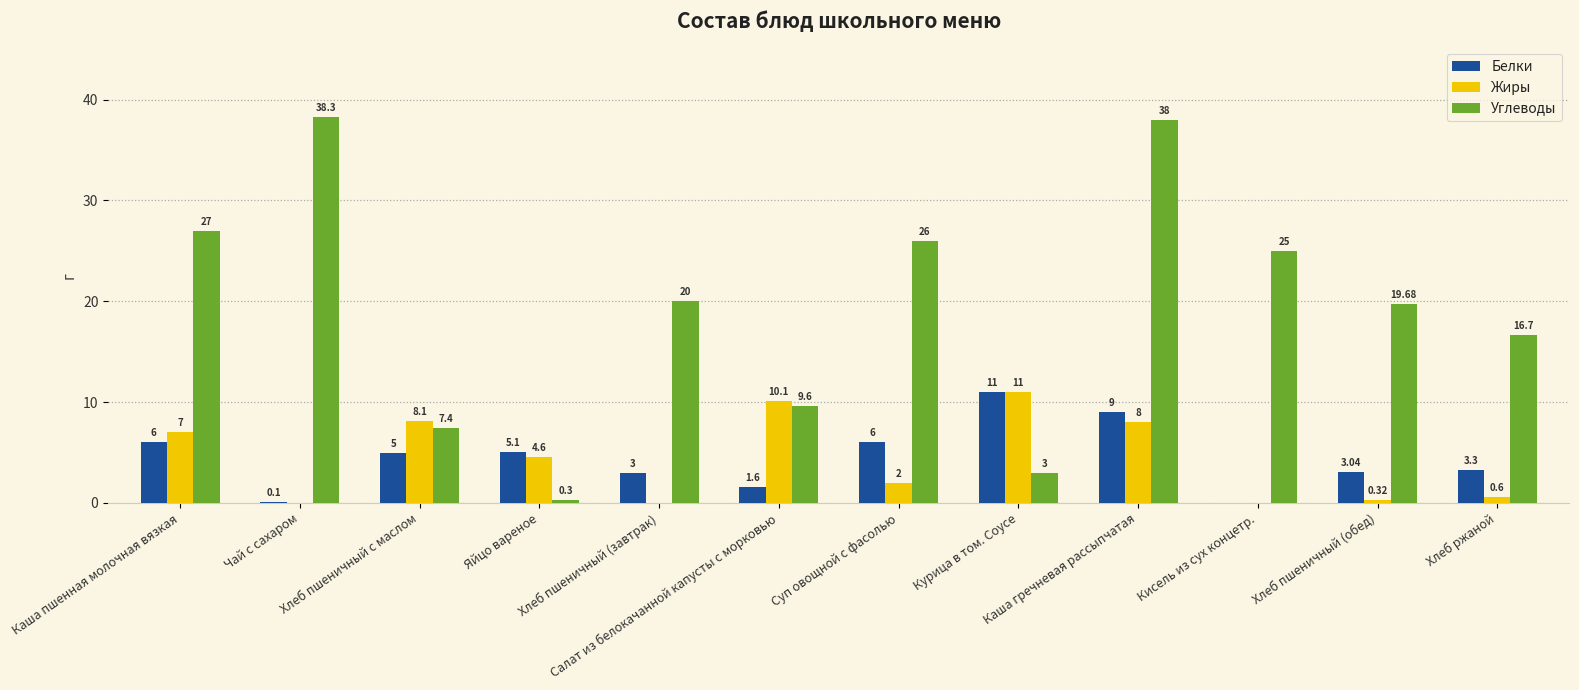

Does the chart contain stacked bars?

No